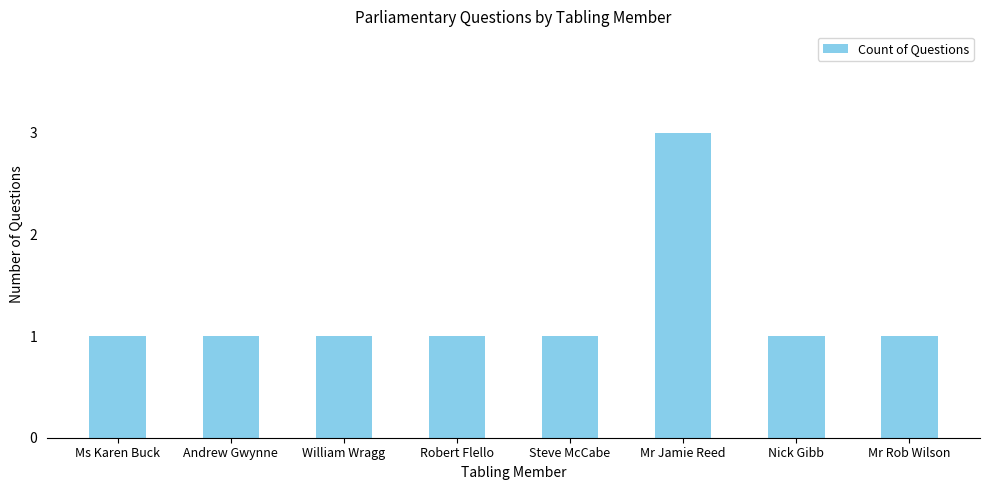

How many data points does each series have?

8